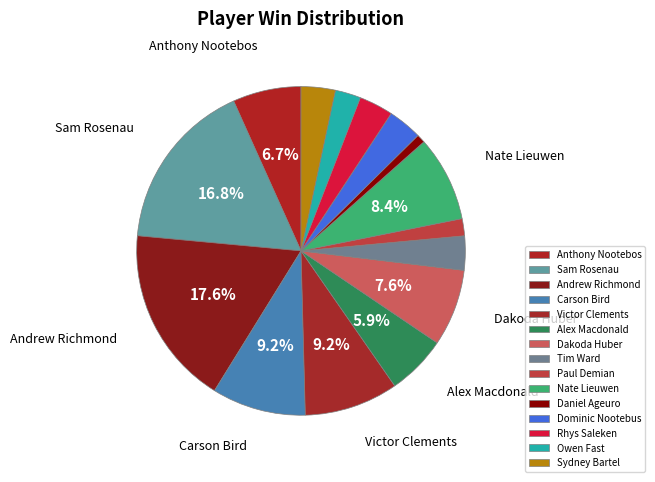

Count the number of slices in the pie.

15